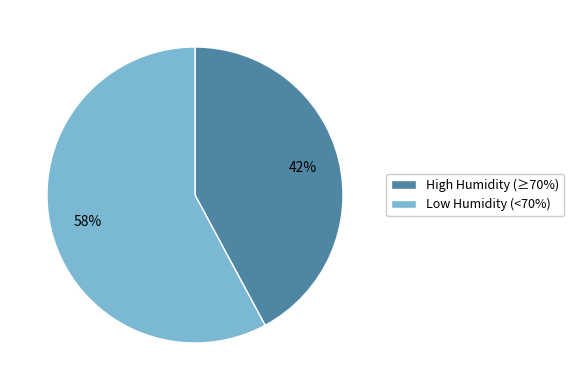

To the nearest percent, what portion does High Humidity (≥70%) represent?

42%